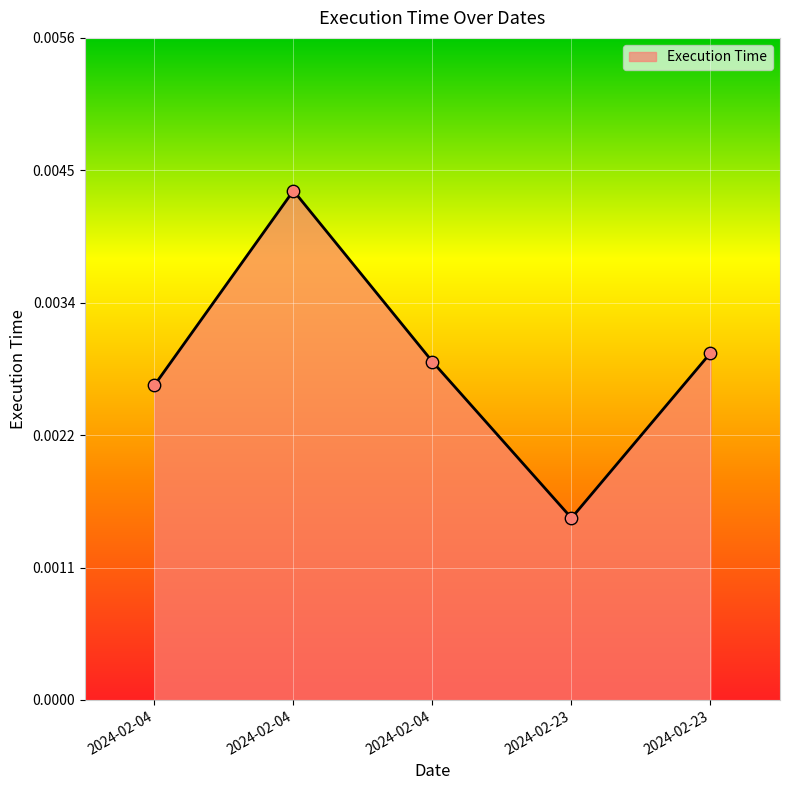

Which has a higher value, 2024-02-23 or 2024-02-04?

2024-02-04